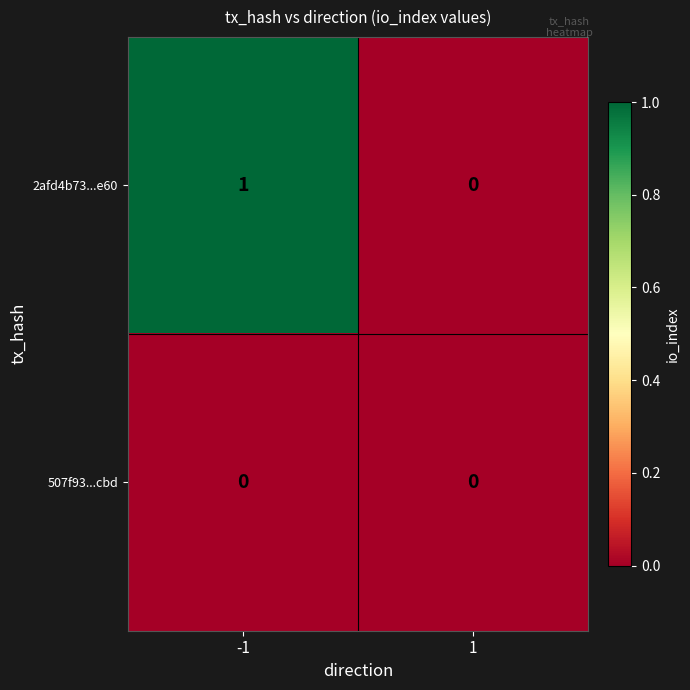

True or false: 2afd4b73...e60 has a value of 0 at 1.

True